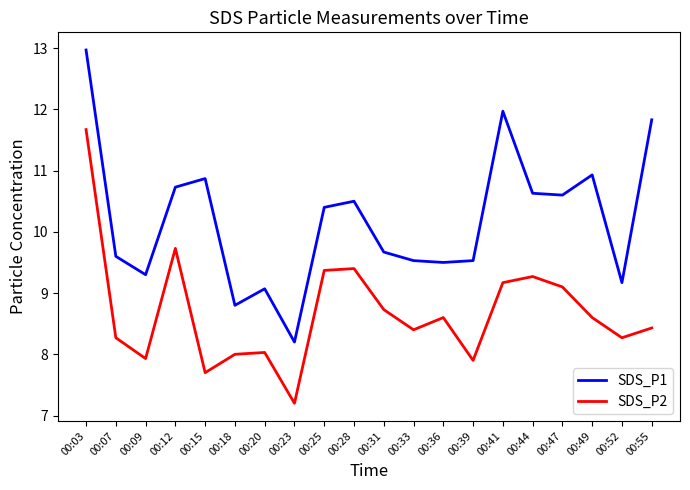

List the series in order of their overall mean, lowest first.

SDS_P2, SDS_P1